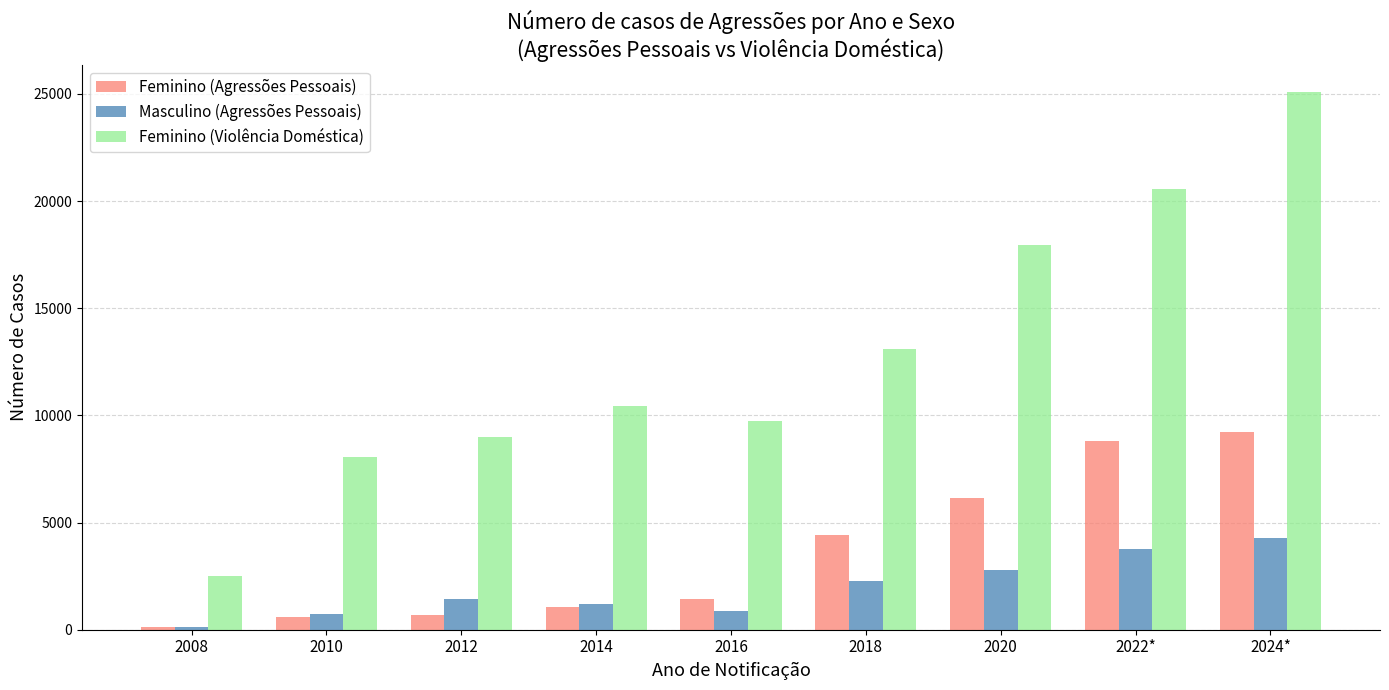

List the series in order of their overall mean, lowest first.

Masculino (Agressões Pessoais), Feminino (Agressões Pessoais), Feminino (Violência Doméstica)